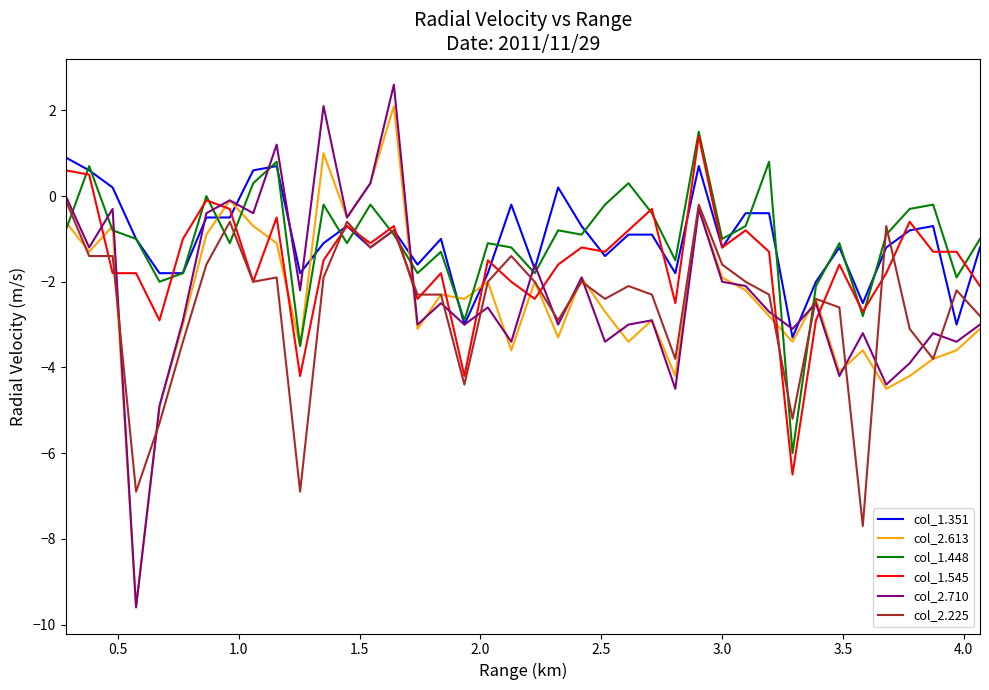

What is the maximum value for col_1.545?

1.4